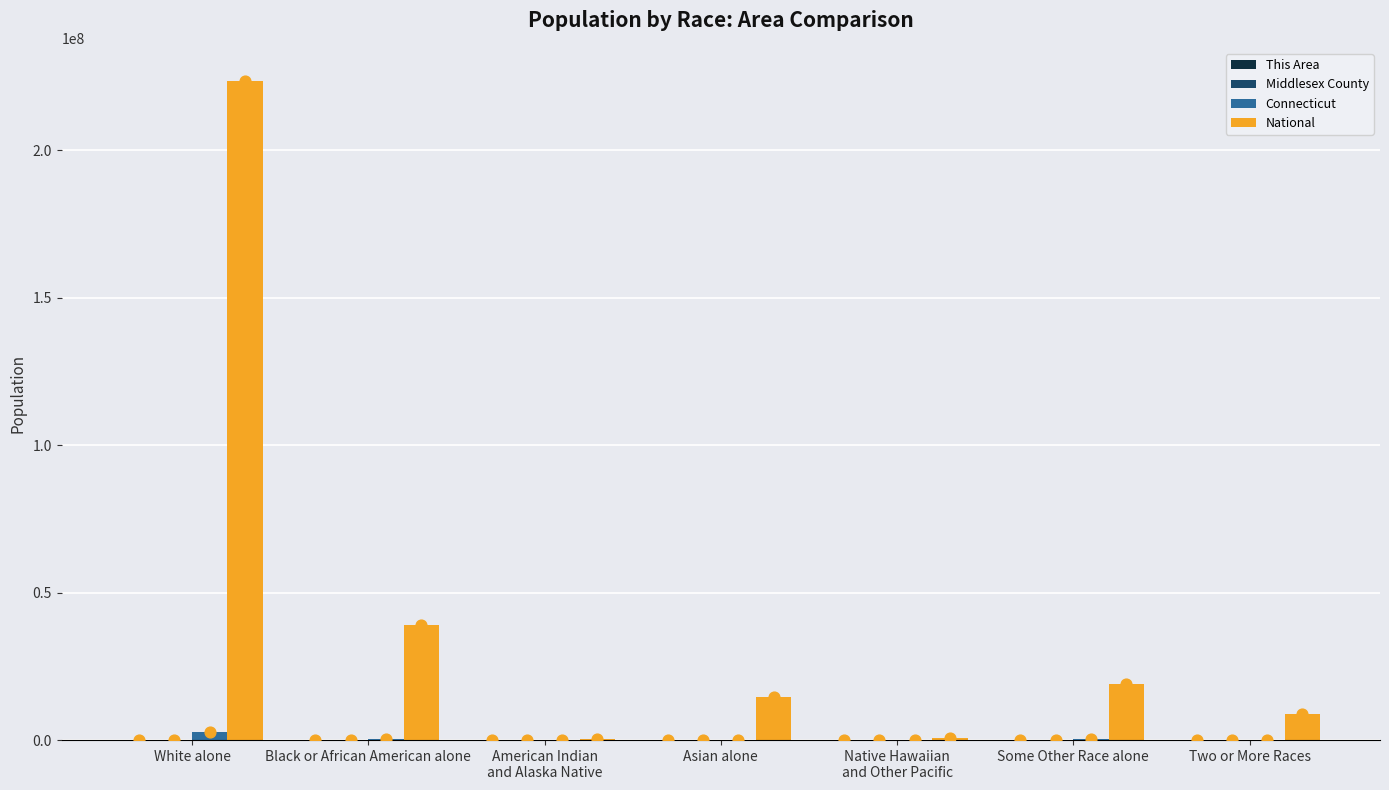

Which series has the widest spread of Y values?

National